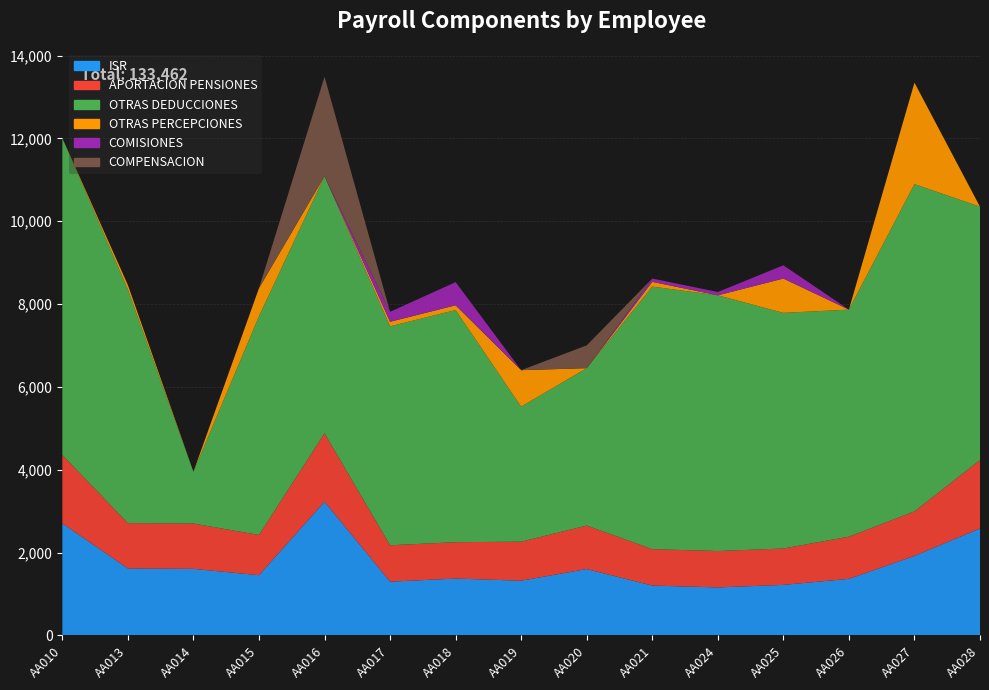

Reading right to left, list all the values displayed in this chart.

ISR: AA028=2583.1	AA027=1919.6	AA026=1366.2	AA025=1220.8	AA024=1159.8	AA021=1204.8	AA020=1603.3	AA019=1322.0	AA018=1373.2	AA017=1298.7	AA016=3228.9	AA015=1455.5	AA014=1607.2	AA013=1617.4	AA010=2705.1
APORTACION PENSIONES: AA028=1651.9	AA027=1076.7	AA026=1019.0	AA025=878.8	AA024=878.8	AA021=878.8	AA020=1050.6	AA019=942.2	AA018=878.8	AA017=878.8	AA016=1651.9	AA015=971.5	AA014=1094.6	AA013=1094.6	AA010=1651.9
OTRAS DEDUCCIONES: AA028=6116.0	AA027=7900.7	AA026=5481.9	AA025=5689.1	AA024=6173.9	AA021=6338.9	AA020=3800.0	AA019=3261.1	AA018=5604.4	AA017=5286.4	AA016=6208.0	AA015=5280.1	AA014=1250.0	AA013=5639.4	AA010=7650.9
OTRAS PERCEPCIONES: AA028=0.0	AA027=2450.6	AA026=0.0	AA025=828.2	AA024=0.0	AA021=115.0	AA020=0.0	AA019=879.7	AA018=115.0	AA017=110.0	AA016=0.0	AA015=678.2	AA014=0.0	AA013=110.0	AA010=0.0
COMISIONES: AA028=0.0	AA027=0.0	AA026=0.0	AA025=320.0	AA024=80.0	AA021=80.0	AA020=0.0	AA019=0.0	AA018=560.0	AA017=240.0	AA016=0.0	AA015=0.0	AA014=0.0	AA013=0.0	AA010=0.0
COMPENSACION: AA028=0.0	AA027=0.0	AA026=0.0	AA025=0.0	AA024=0.0	AA021=0.0	AA020=550.0	AA019=0.0	AA018=0.0	AA017=0.0	AA016=2400.0	AA015=0.0	AA014=0.0	AA013=0.0	AA010=0.0